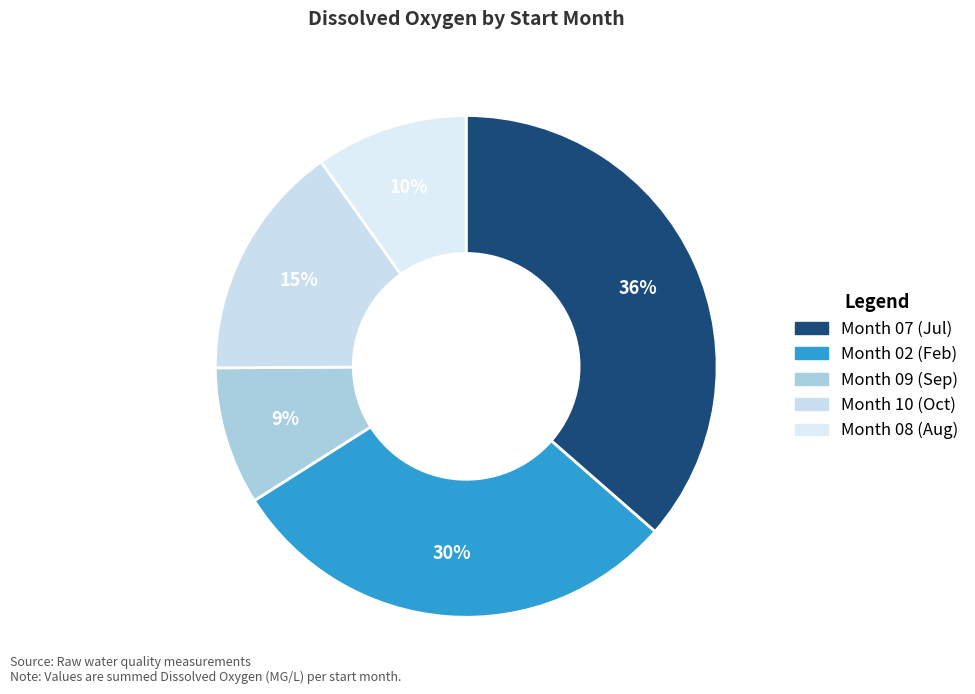

Which category has the biggest portion of the pie?

07